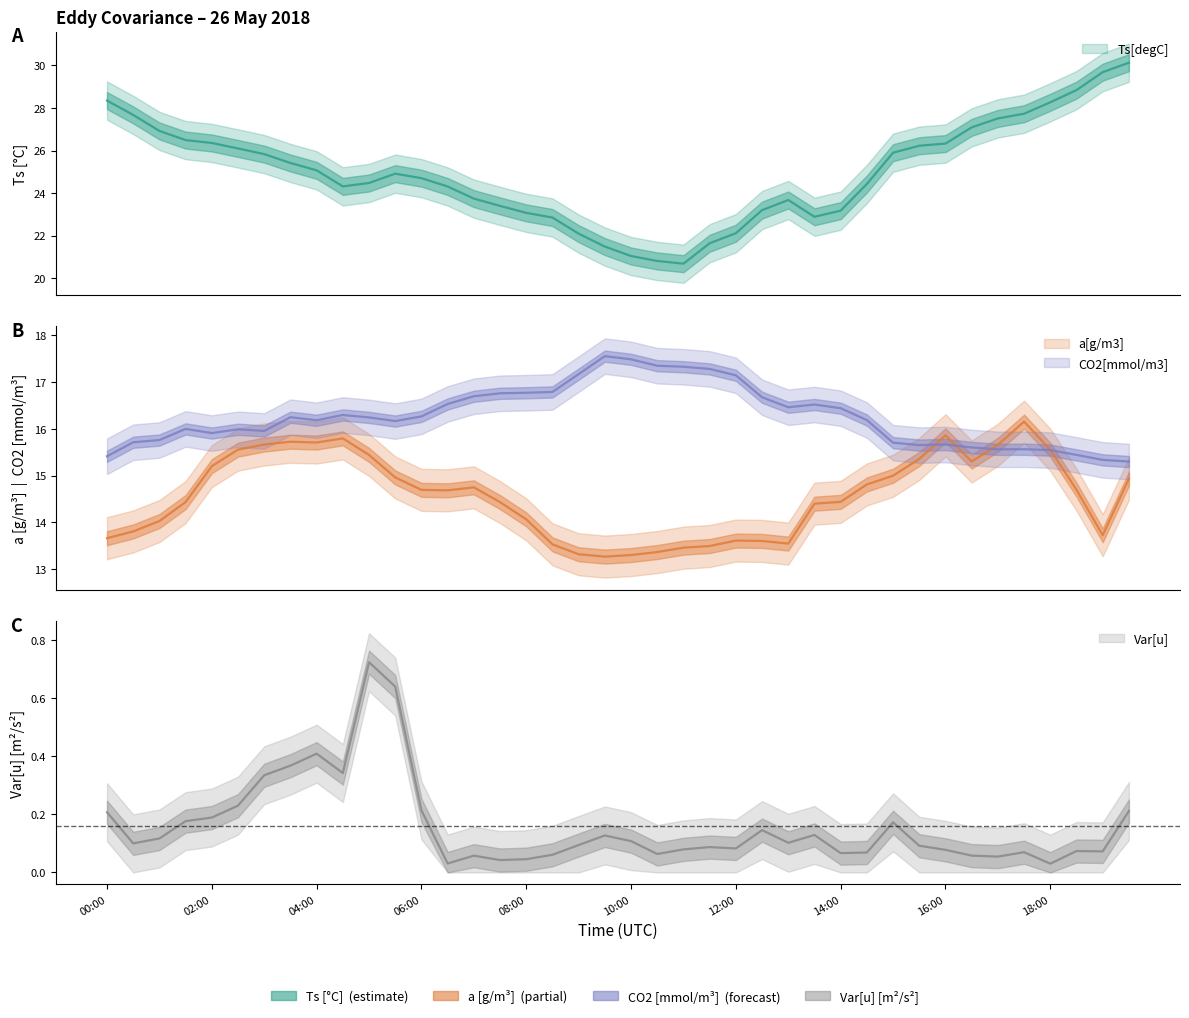

At which category does Ts[degC] reach its first local valley?

04:30